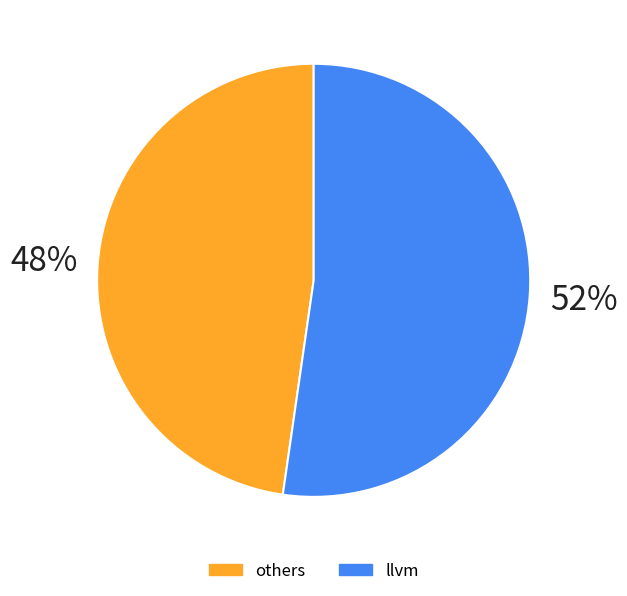

To the nearest percent, what is the average slice percentage?

50%